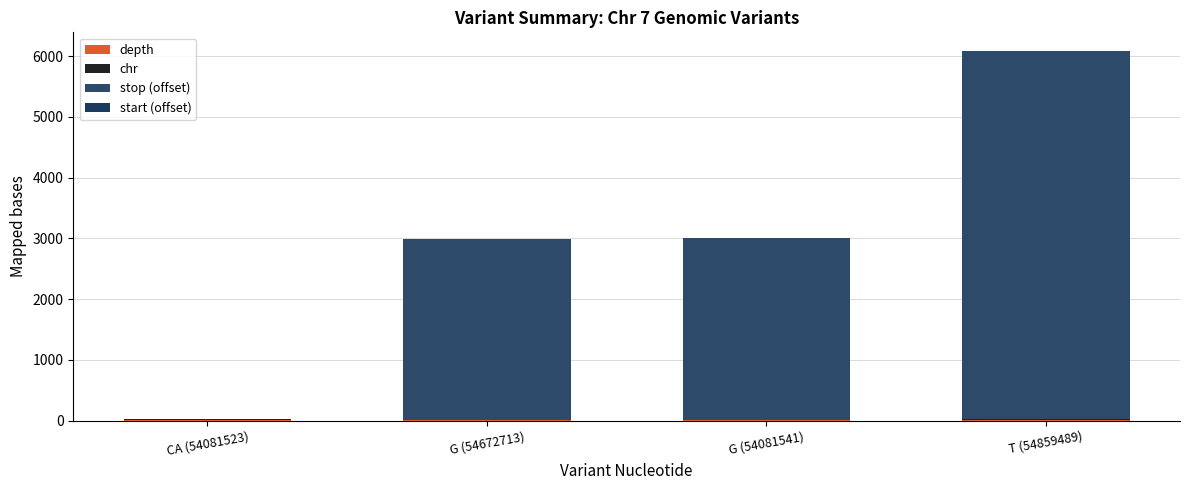

How many data points does each series have?

4